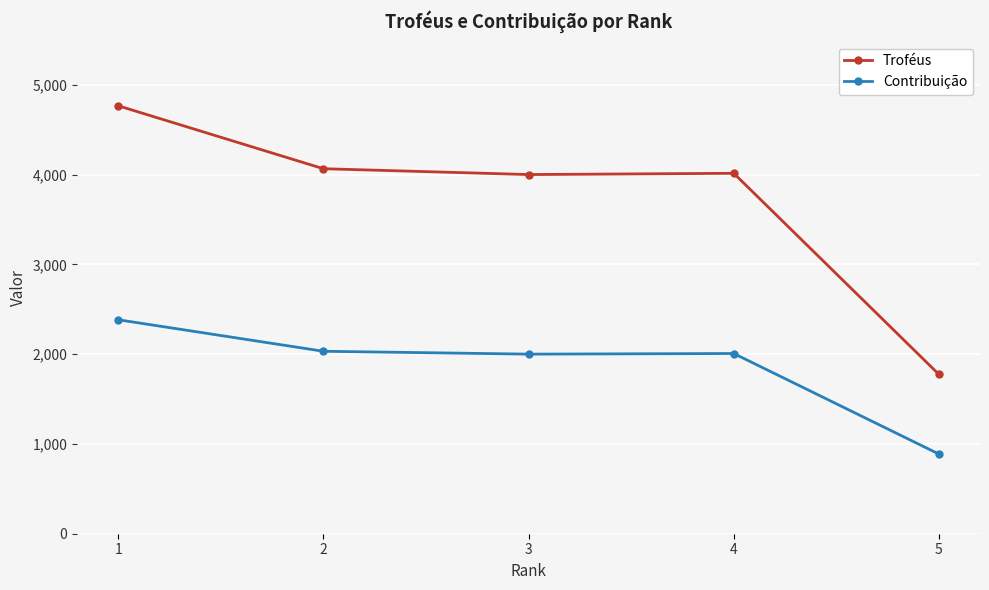

Read the Contribuição value at 5, to the nearest 10.

890